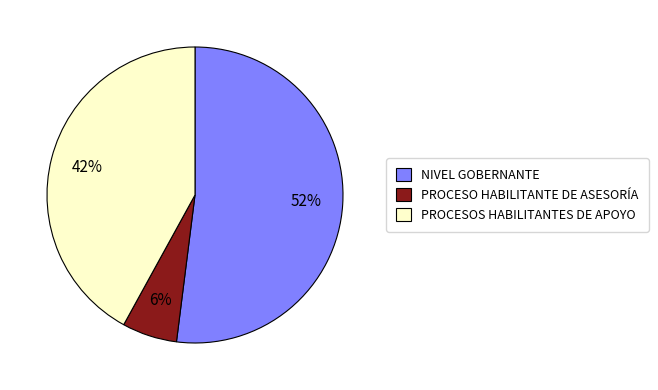

Is there a majority slice in this chart?

Yes